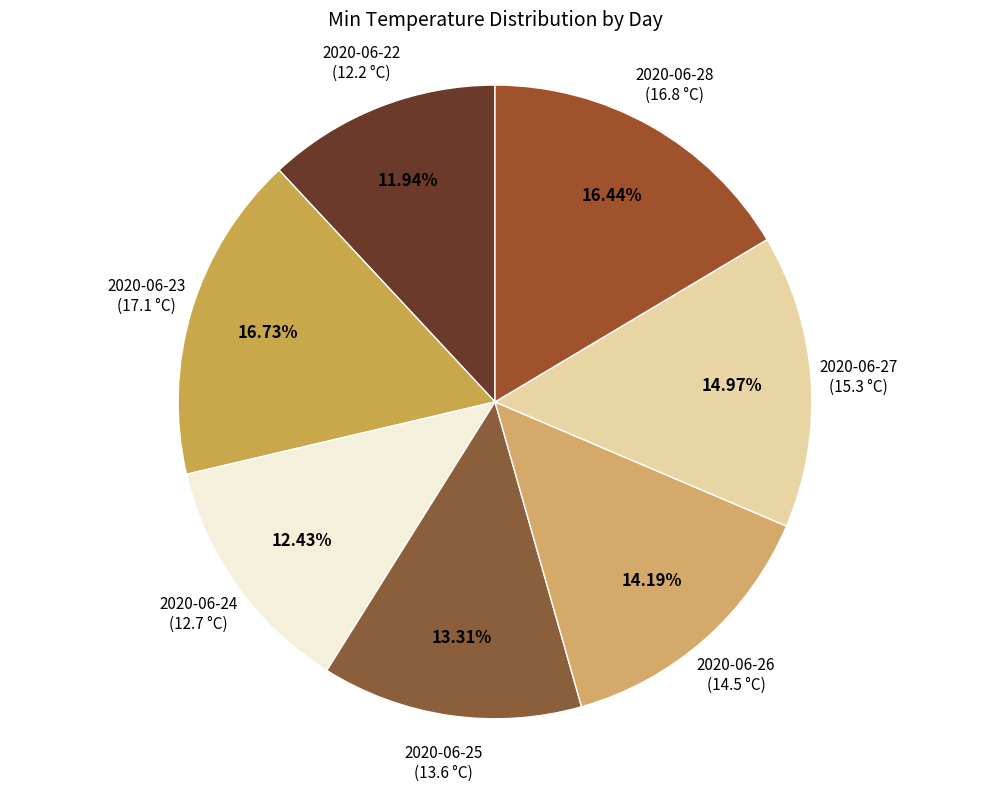

What is the smallest slice in the pie chart?

2020-06-22